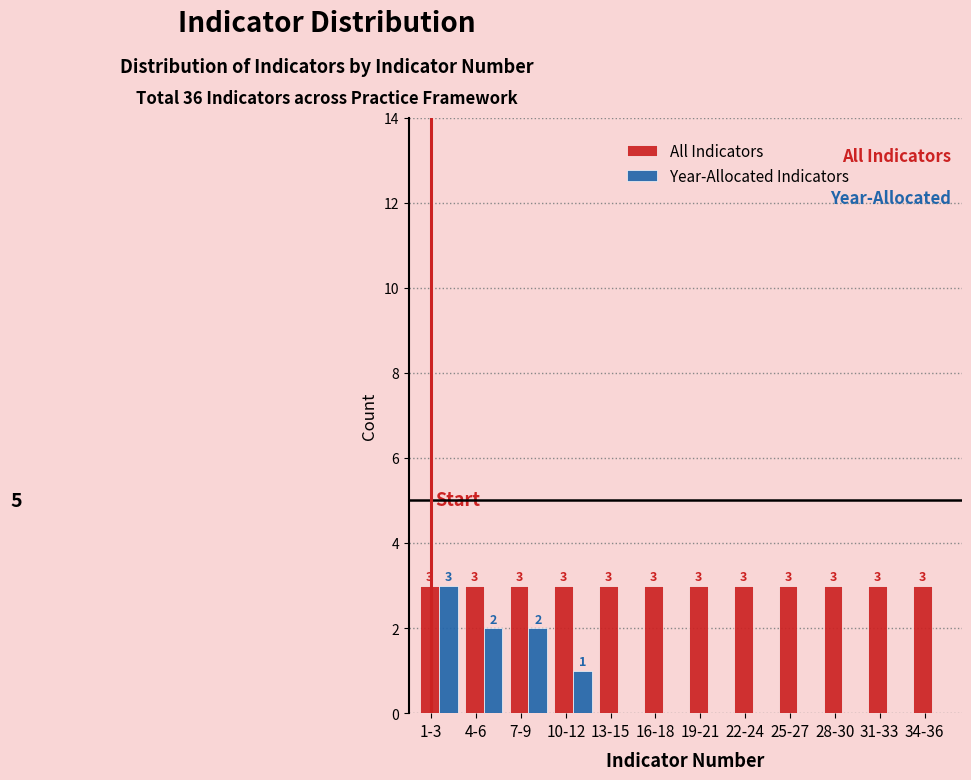

Where is Year-Allocated Indicators nearest to the value 1?

10-12